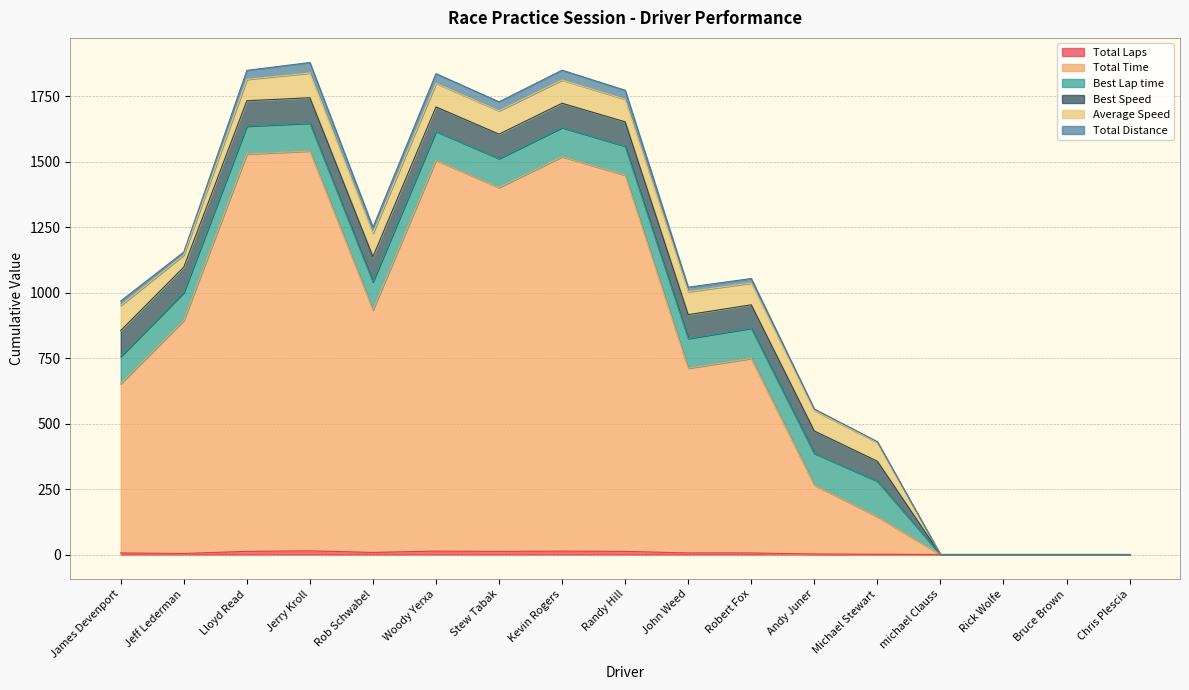

What is the sum of the Total Time values at Rick Wolfe and Rob Schwabel?

934.1